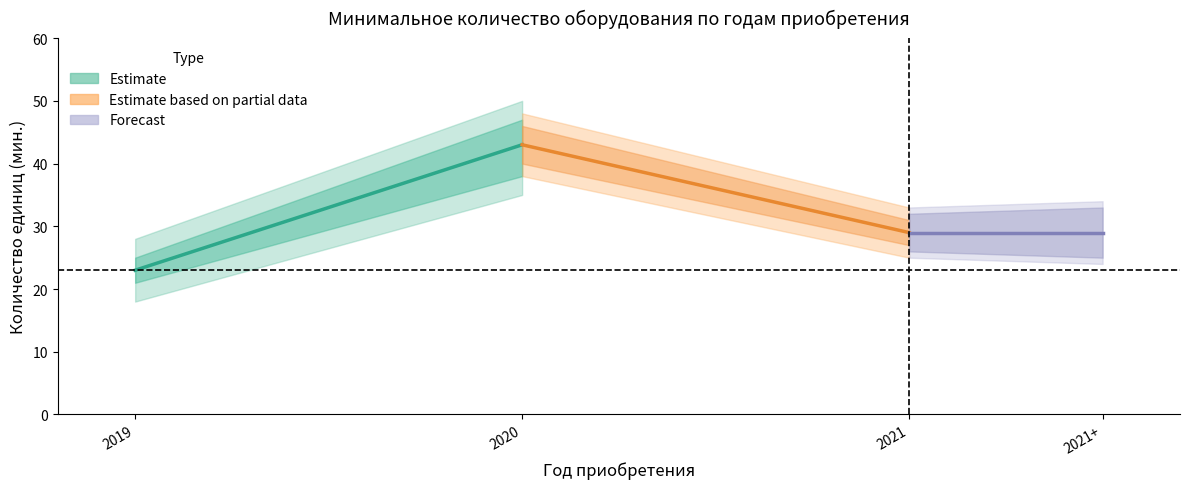

How many Estimate based on partial data values are between 29 and 43?

2